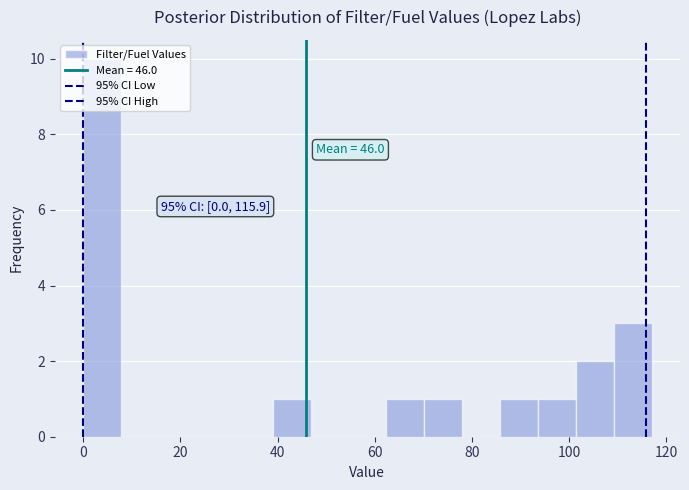

Around what value on the x-axis is the tallest bar? Give the approximate position of its centre, as read against the axis.

4